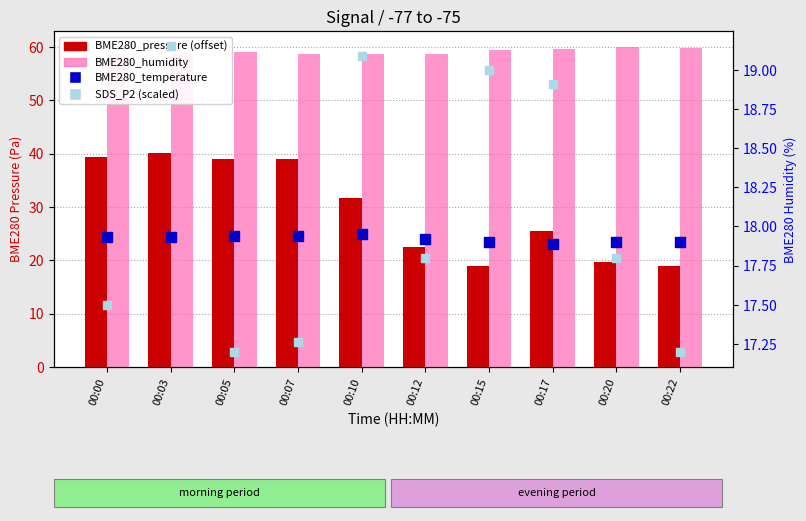

Is the value of BME280_temperature at 00:17 greater than the value of BME280_pressure (offset) at 00:22?

No